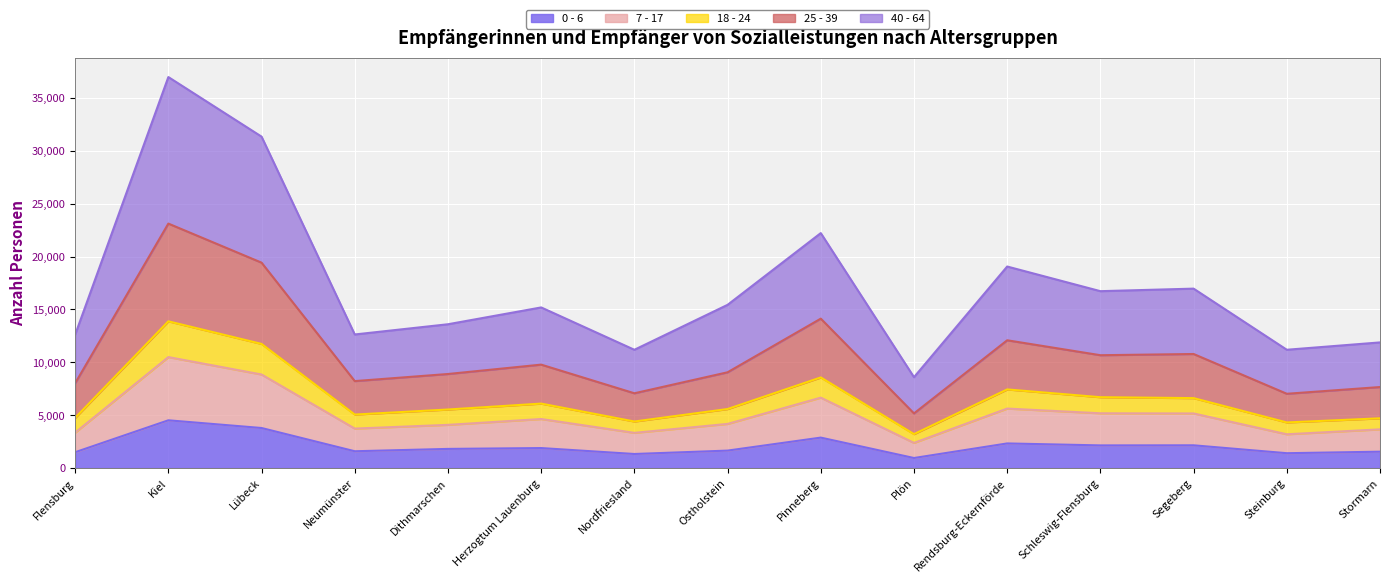

What position from the left is Schleswig-Flensburg?

12